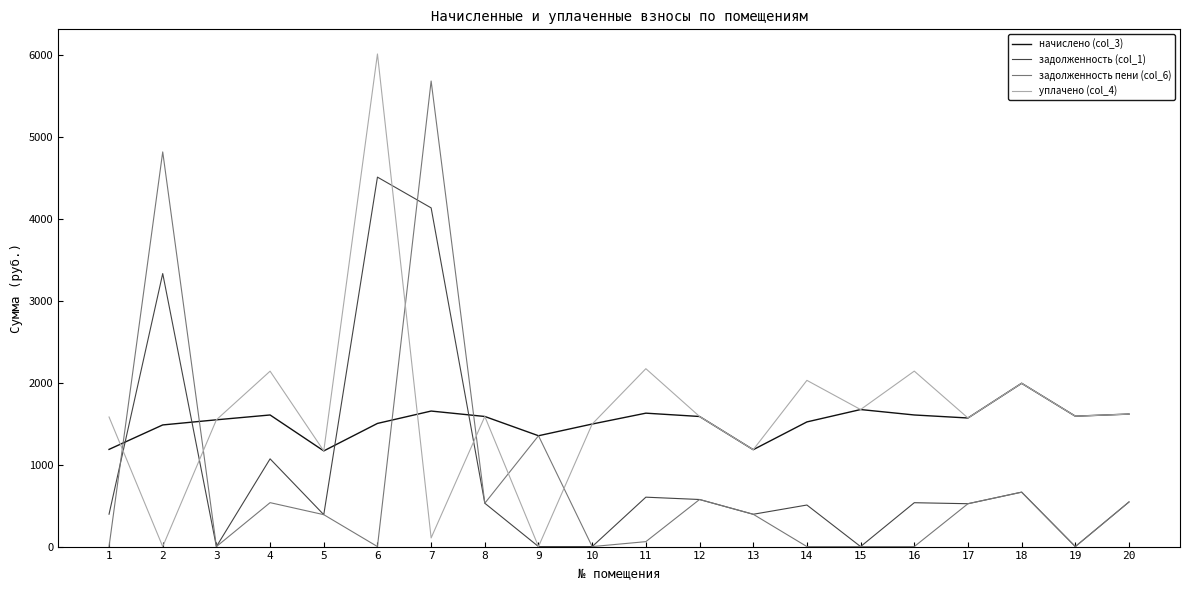

Which series ends up on top after the final intersection of задолженность (col_1) and уплачено (col_4)?

уплачено (col_4)